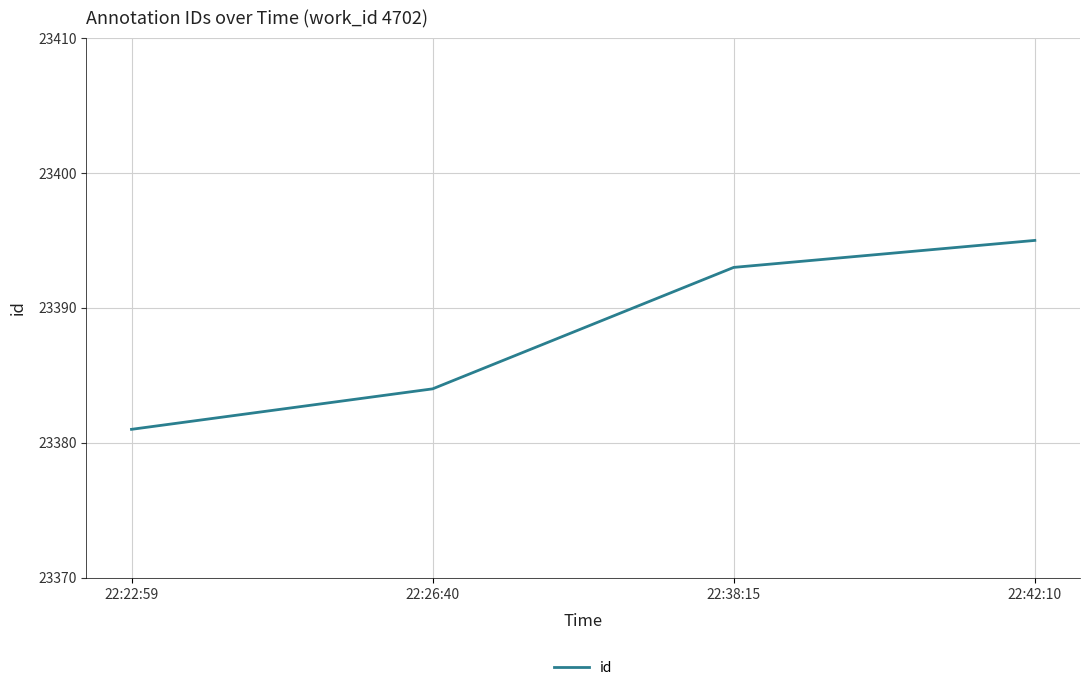

Rank the categories by value from highest to lowest.

22:42:10, 22:38:15, 22:26:40, 22:22:59